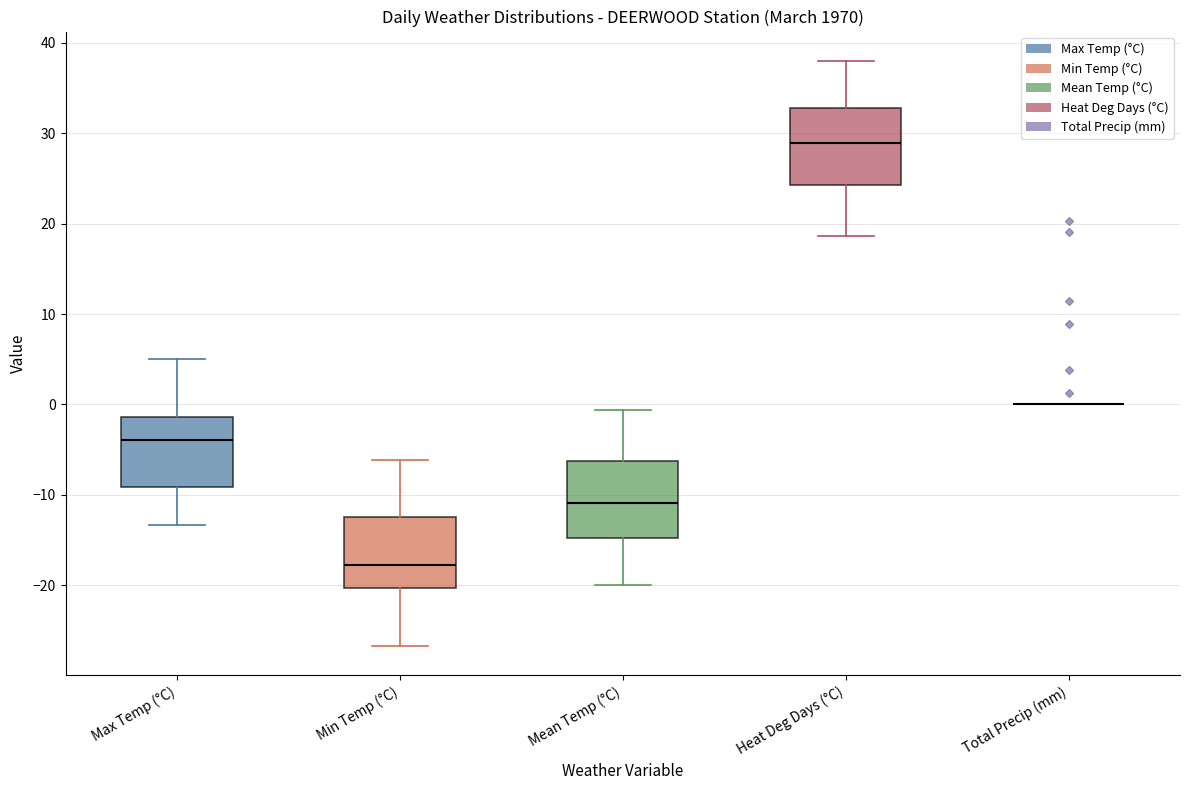

Reading left to right, transcribe this box plot: for each box, give where its median line is, the range the box spans, and where its two whiskers end, as read against the y-axis. The values are not printed on the chart, so give them approximately, as read against the axis.

Max Temp (°C): median -4, box -9 to -1, whiskers -13 to 5
Min Temp (°C): median -18, box -20 to -12, whiskers -27 to -6
Mean Temp (°C): median -11, box -15 to -6, whiskers -20 to -1
Heat Deg Days (°C): median 29, box 24 to 33, whiskers 19 to 38
Total Precip (mm): box collapsed to a line at 0, whiskers 0 to 0